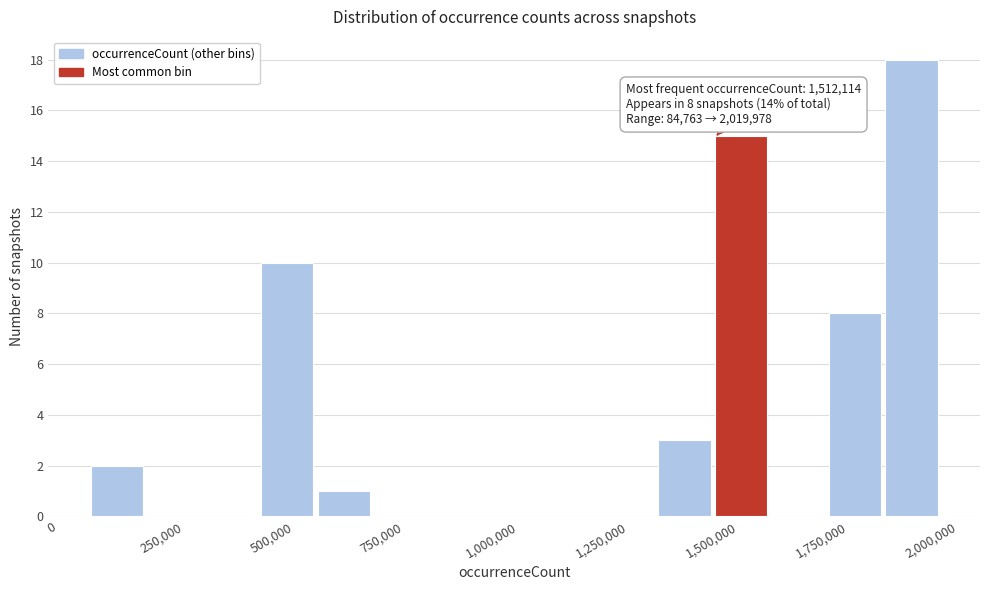

Read against the x-axis, roughly where is the centre of the tallest bar?

1950000